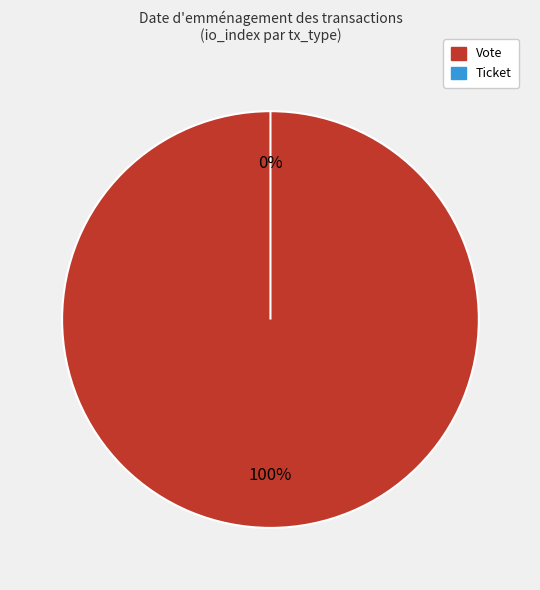

The Ticket (io_index=0) slice represents 9% of the pie. True or false?

False